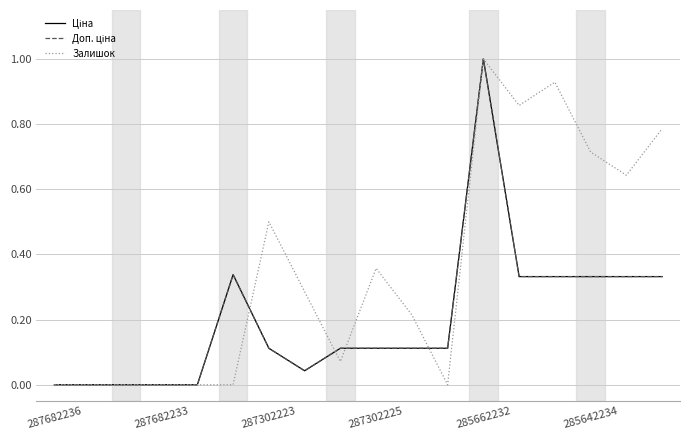

What is the difference between the second highest and minimum values in the Залишок series?

0.9